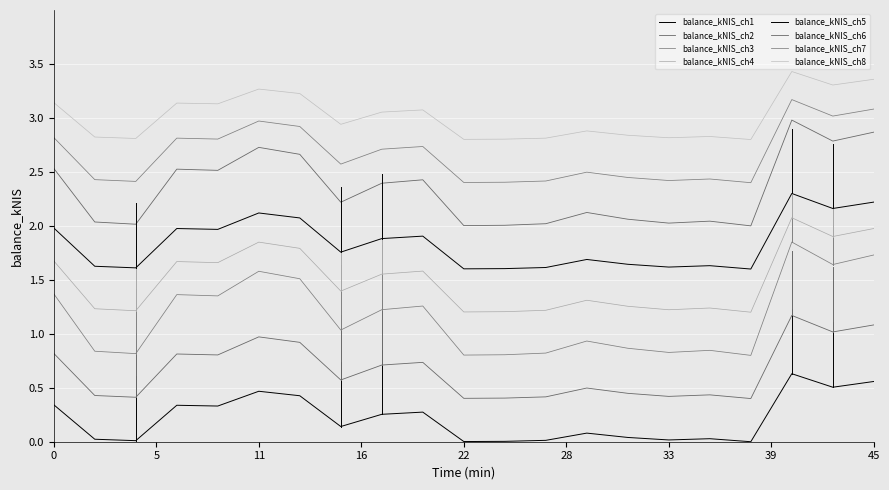

How many lines are shown in the chart?

8